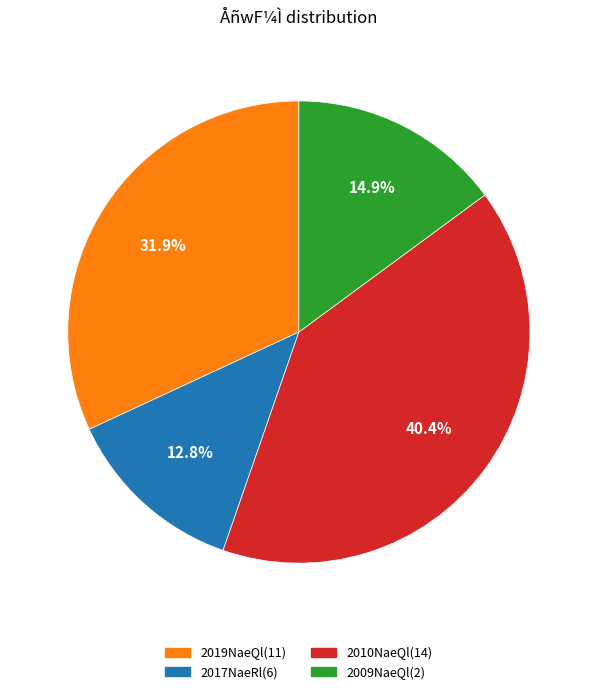

Does any single category account for the majority?

No